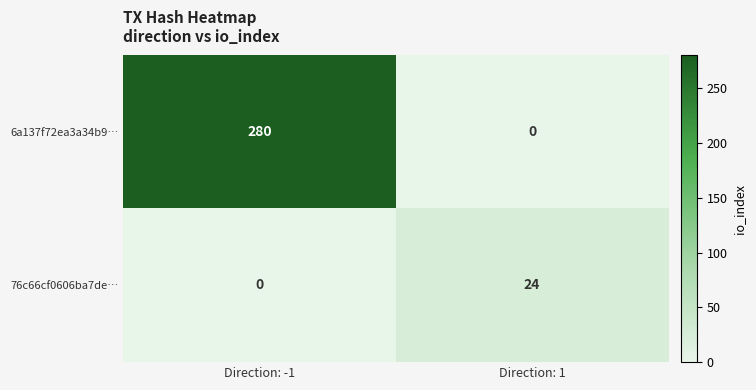

At which category does the chart reach its peak across all series?

Direction: -1